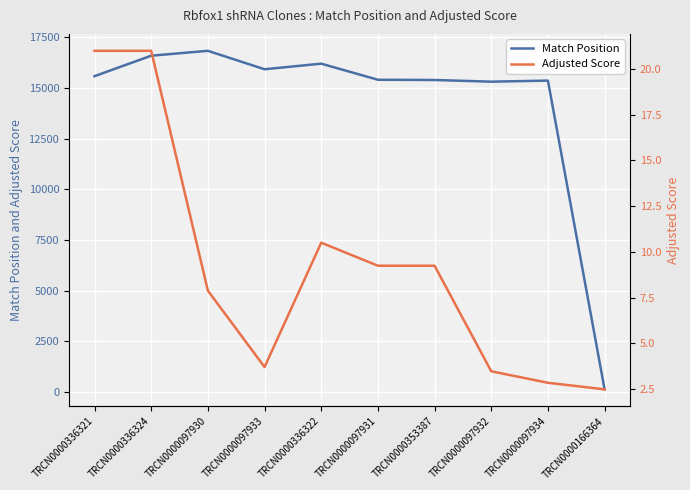

Where is Match Position nearest to the value 8485?

TRCN0000097932